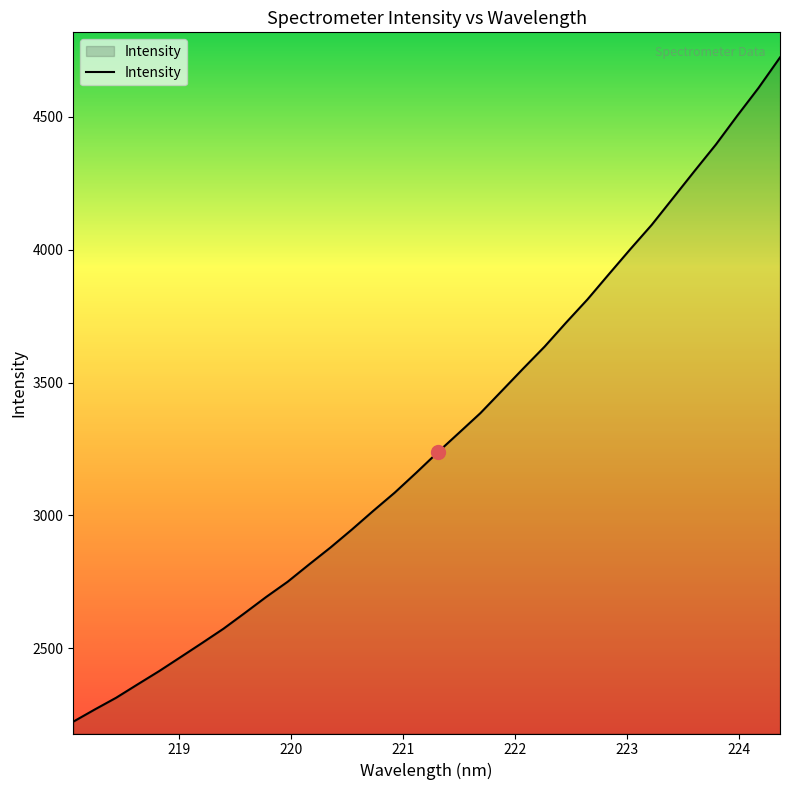

How many lines are shown in the chart?

1